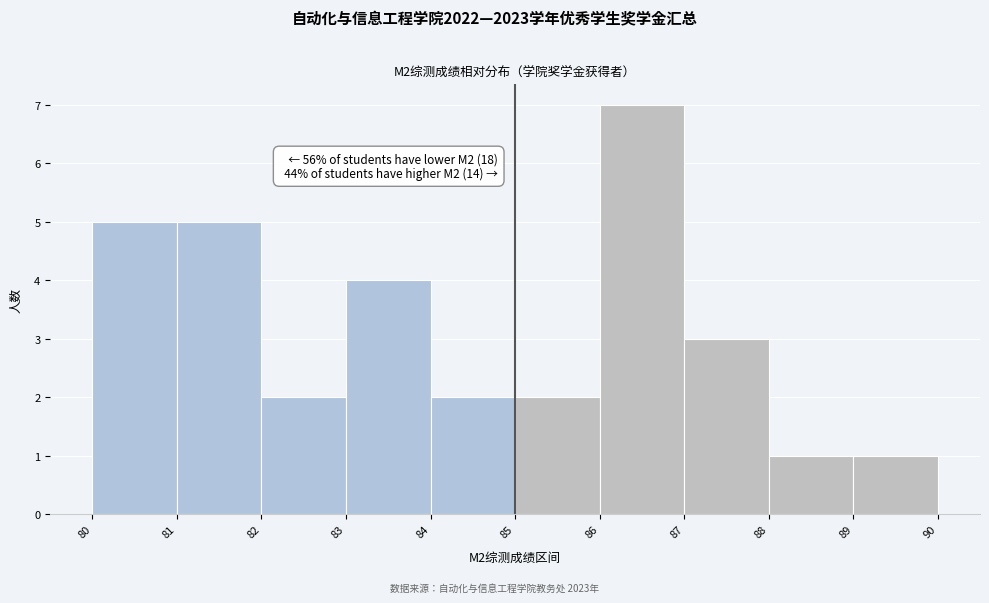

Over which range of the x-axis is the bar tallest?

86 to 87